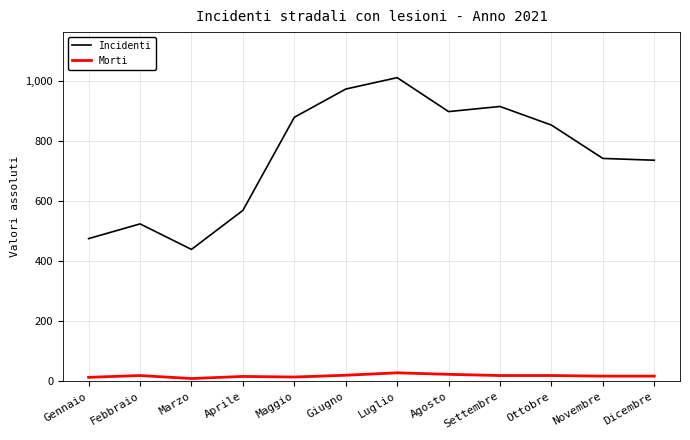

At how many categories does at least one series exceed 223?

12